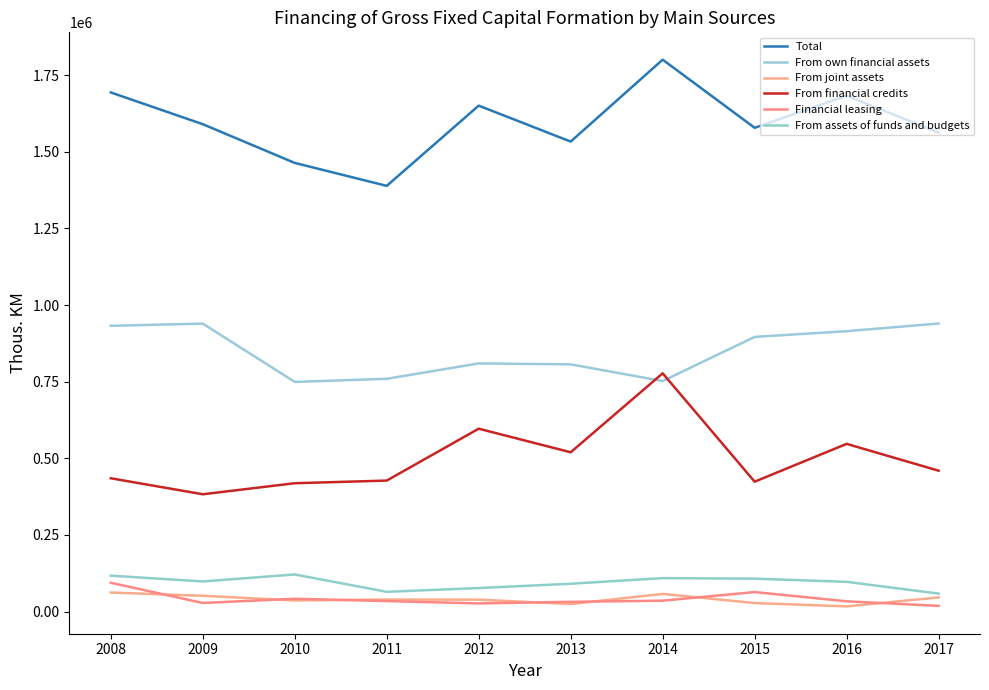

Between 2010 and 2014, which series saw the biggest shift?

From financial credits